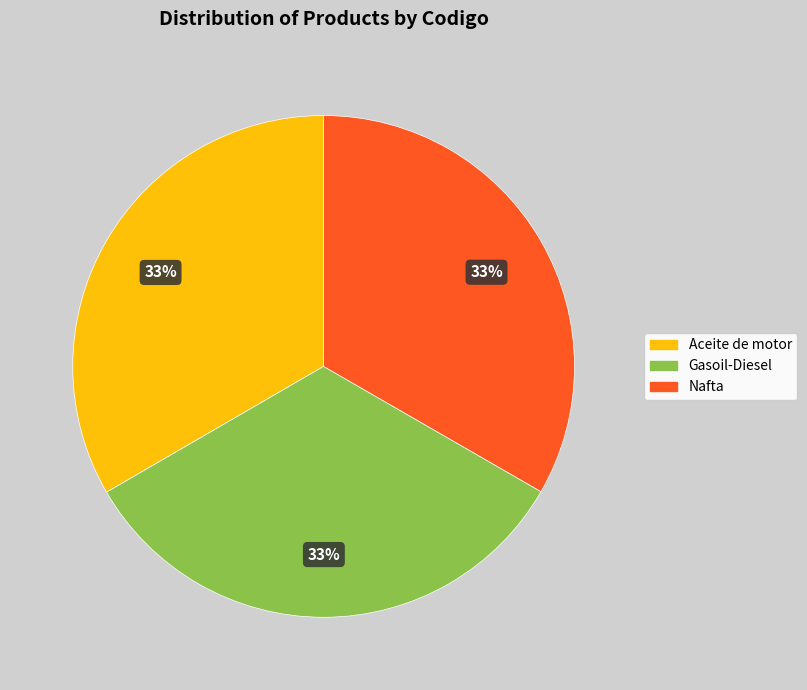

Approximately how many times larger is the value at Nafta compared to Gasoil-Diesel?

1.0